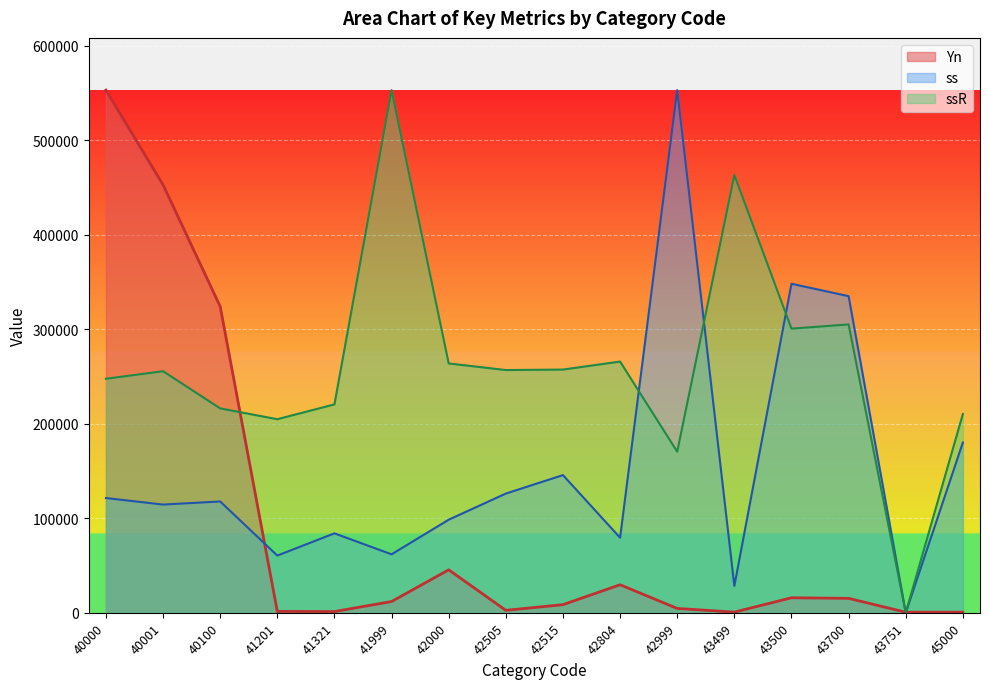

What is the sum of the ss values at 42505 and 42804?

205679.8